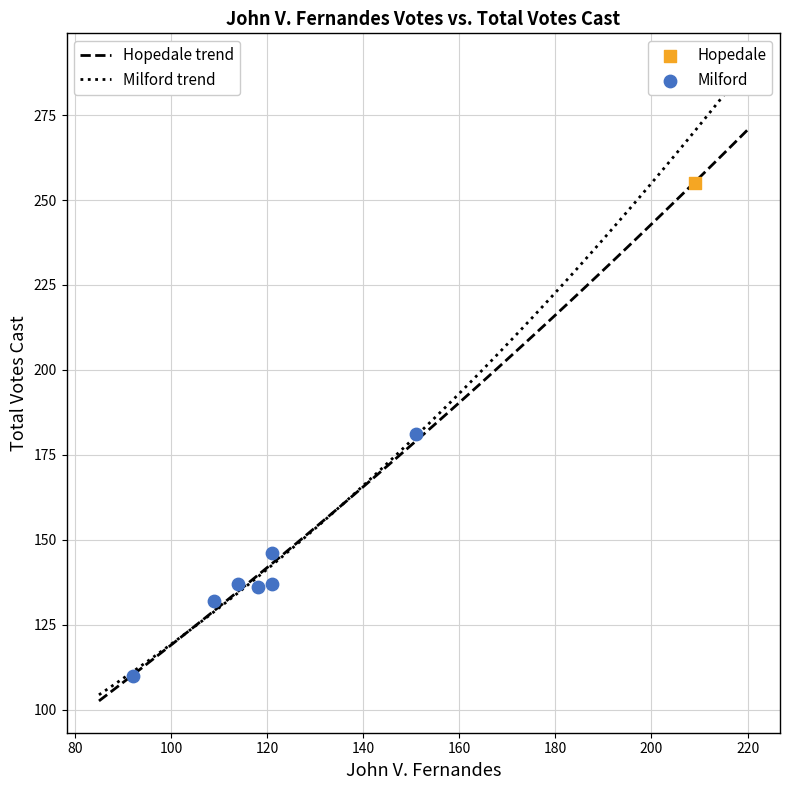

What are all the series names shown in the legend?

Hopedale, Milford